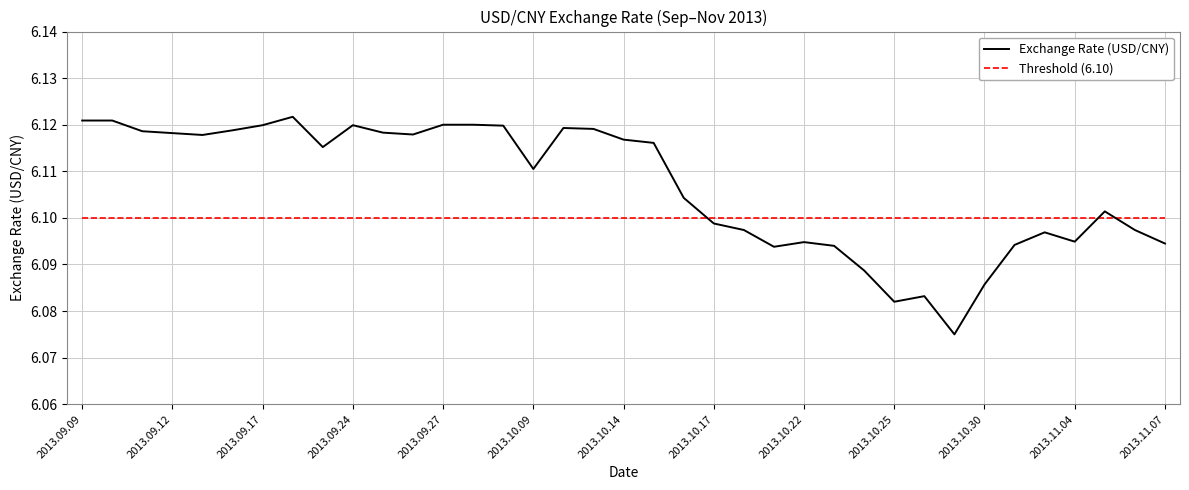

How many categories are shown in the chart?

37